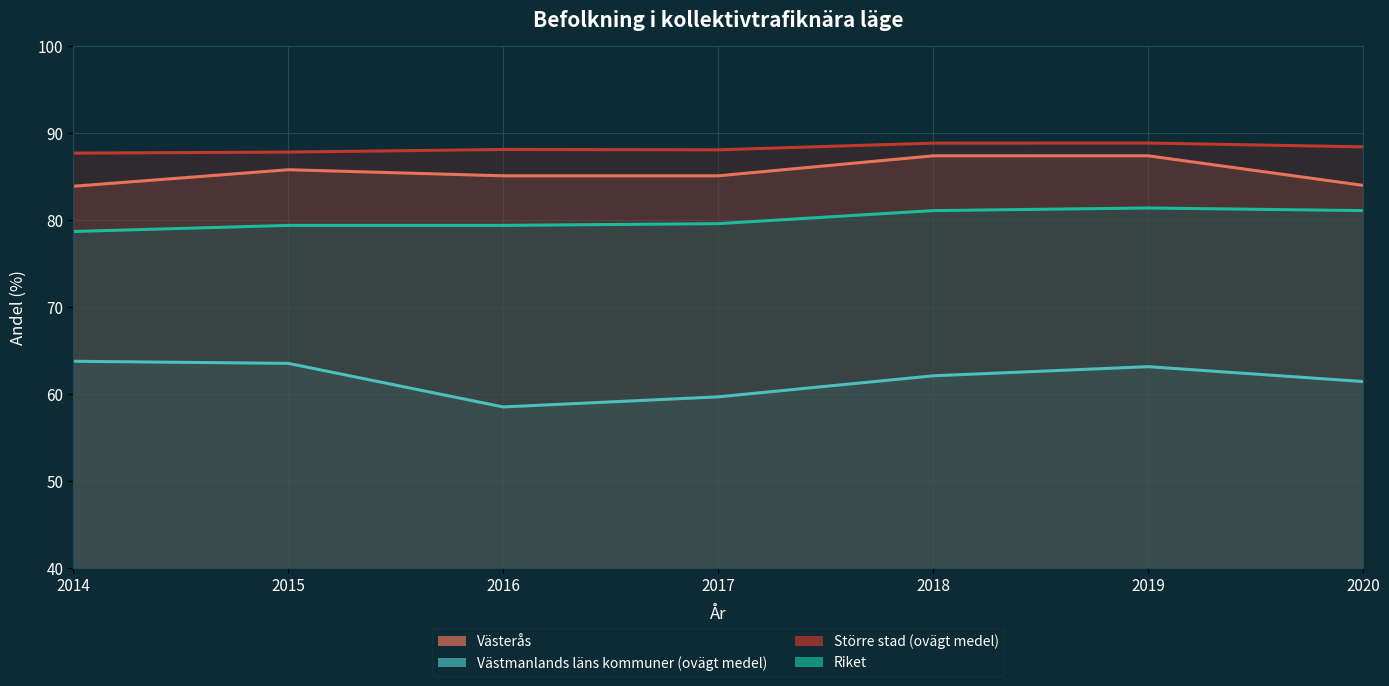

What is the total value across all series at 2016?

311.2